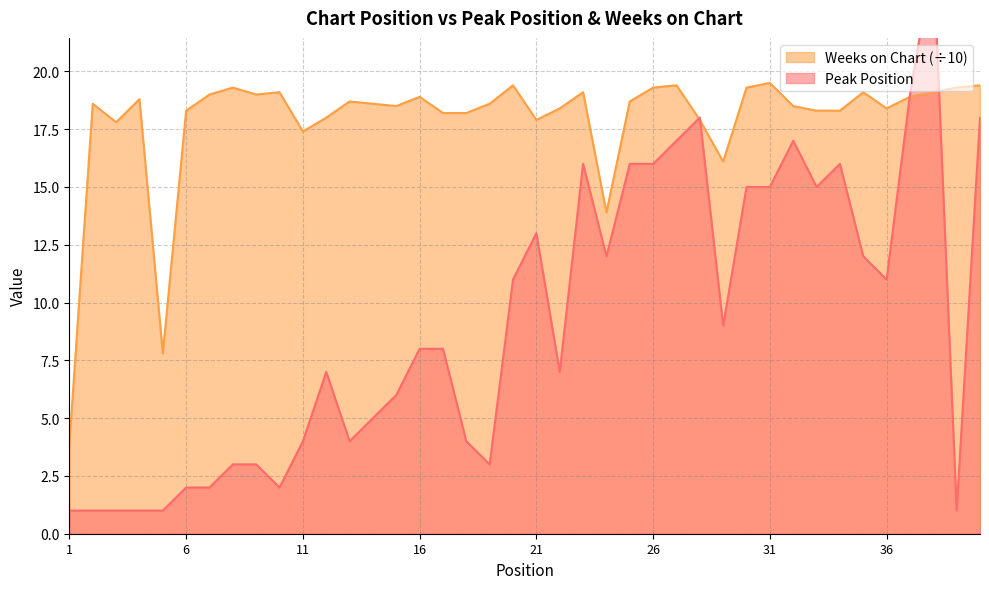

True or false: Peak Position and Weeks on Chart cross at least once.

True